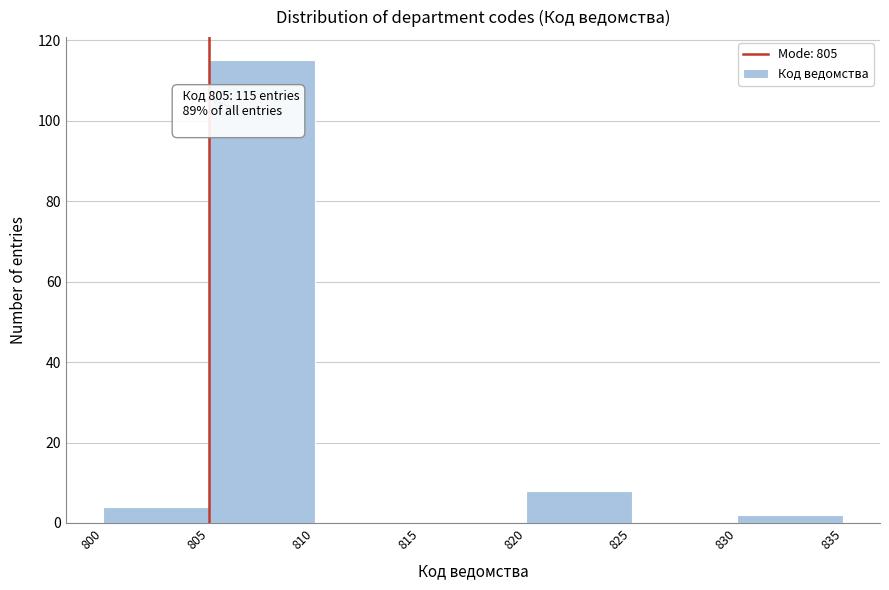

Which range on the x-axis has the tallest bar?

805 to 810